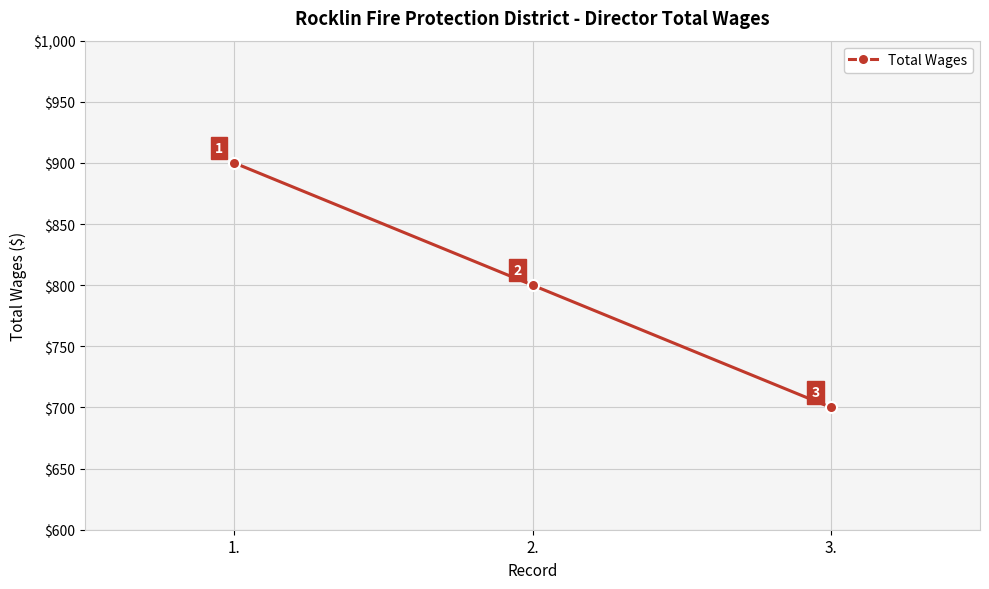

What is the change in value from 1. to 2.?

-100